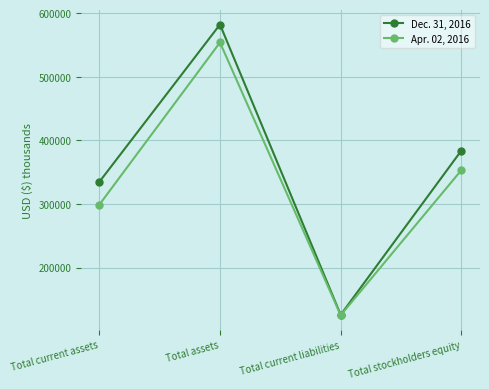

List the labels in order of Apr. 02, 2016 value, largest first.

Total assets, Total stockholders equity, Total current assets, Total current liabilities